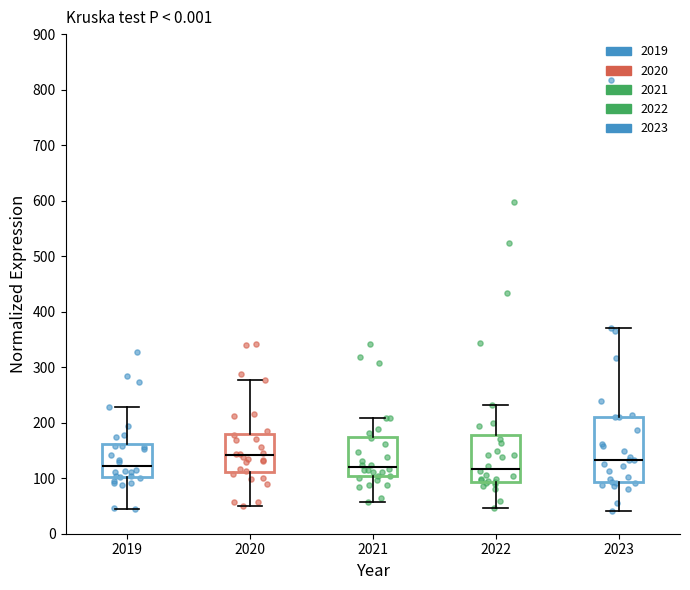

Where is the upper edge of the box at x = 2019 on the y-axis? The values are not printed on the chart, so give them approximately, as read against the axis.

160